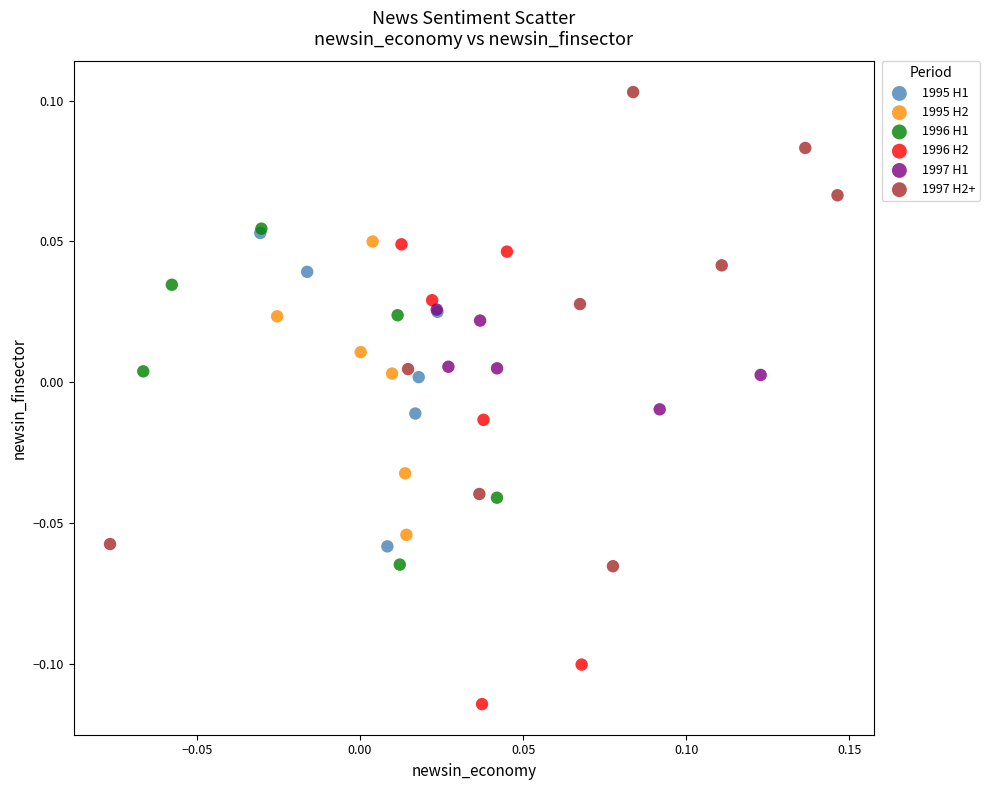

Which series reaches the minimum Y coordinate?

1996 H2